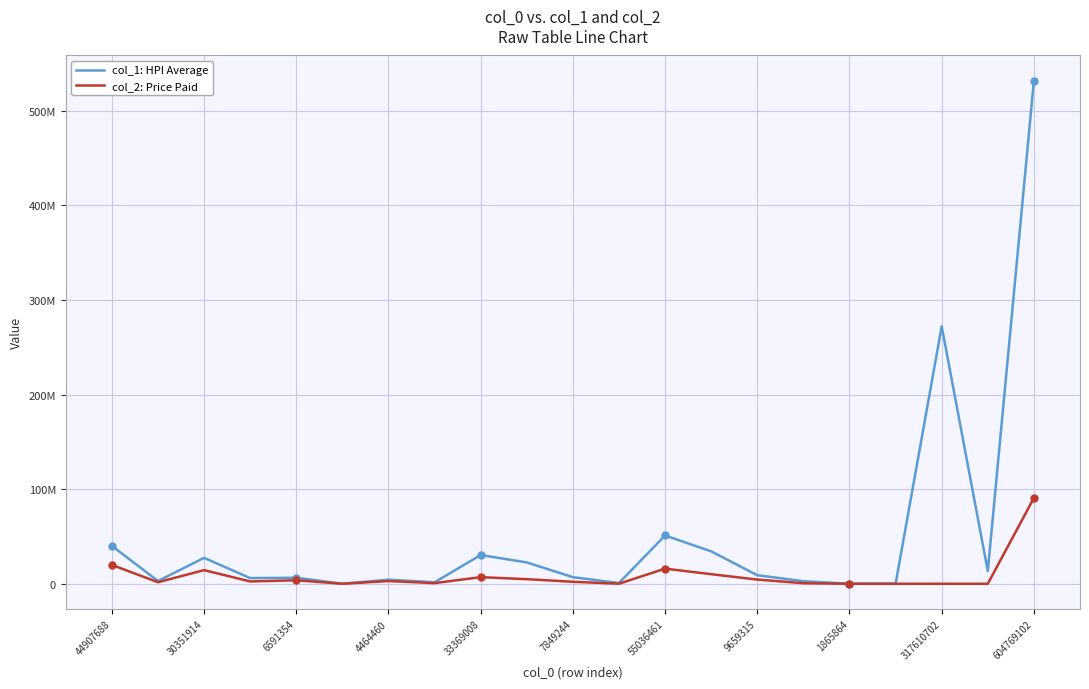

Rank the series by their maximum value, from lowest to highest.

col_2: Price Paid, col_1: HPI Average